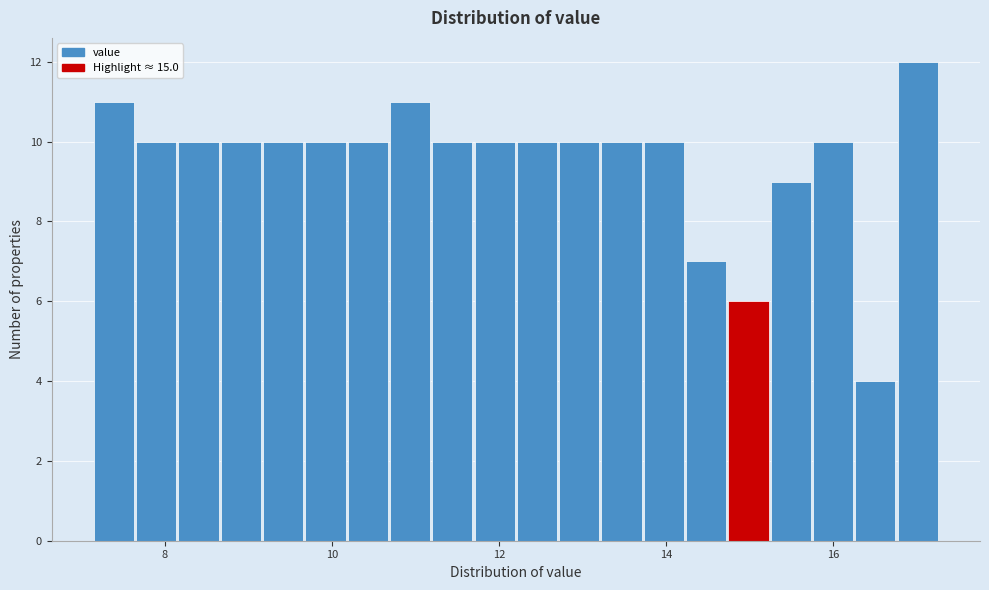

Read against the x-axis, roughly where is the centre of the tallest bar?

17.0